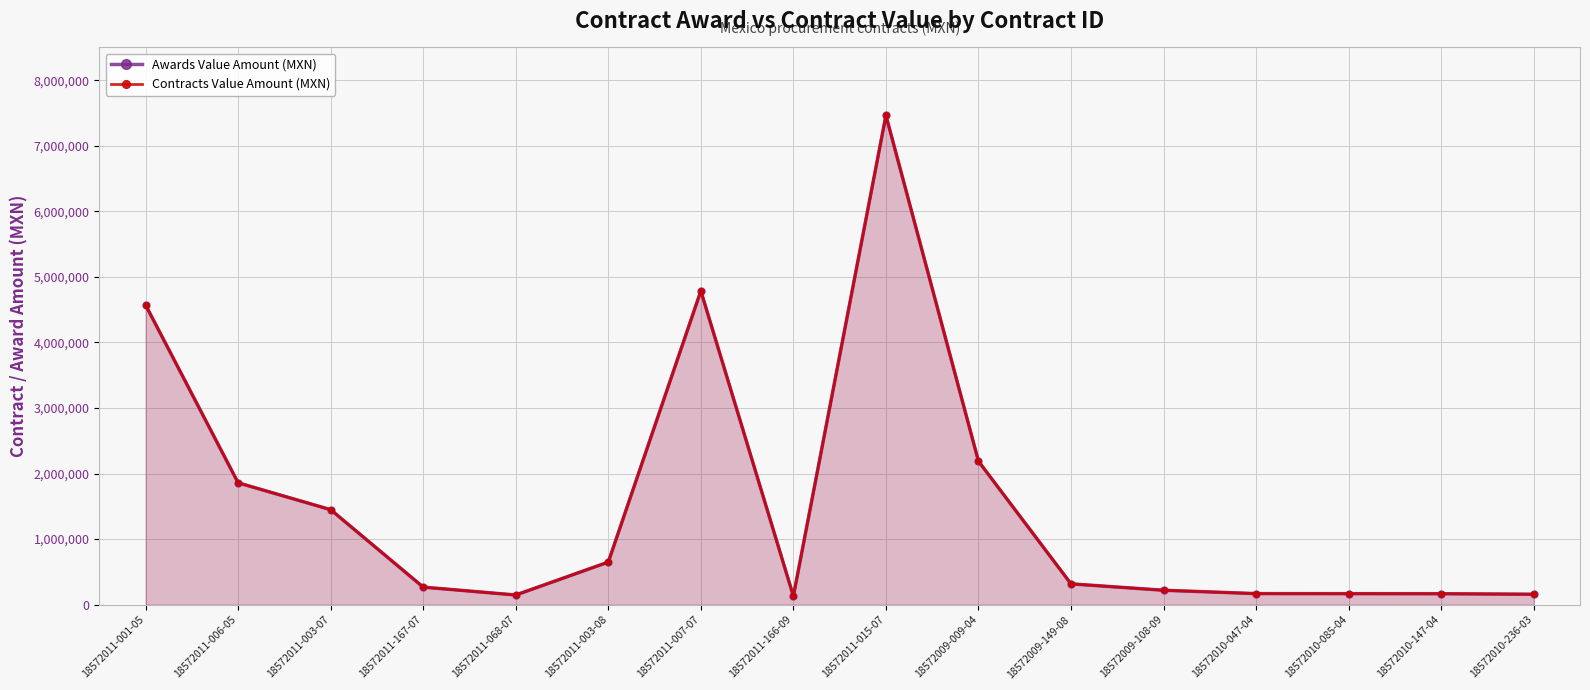

Rank the categories by Contracts Value Amount (MXN) value from highest to lowest.

18572011-015-07, 18572011-007-07, 18572011-001-05, 18572009-009-04, 18572011-006-05, 18572011-003-07, 18572011-003-08, 18572009-149-08, 18572011-167-07, 18572009-108-09, 18572010-047-04, 18572010-085-04, 18572010-147-04, 18572010-236-03, 18572011-068-07, 18572011-166-09